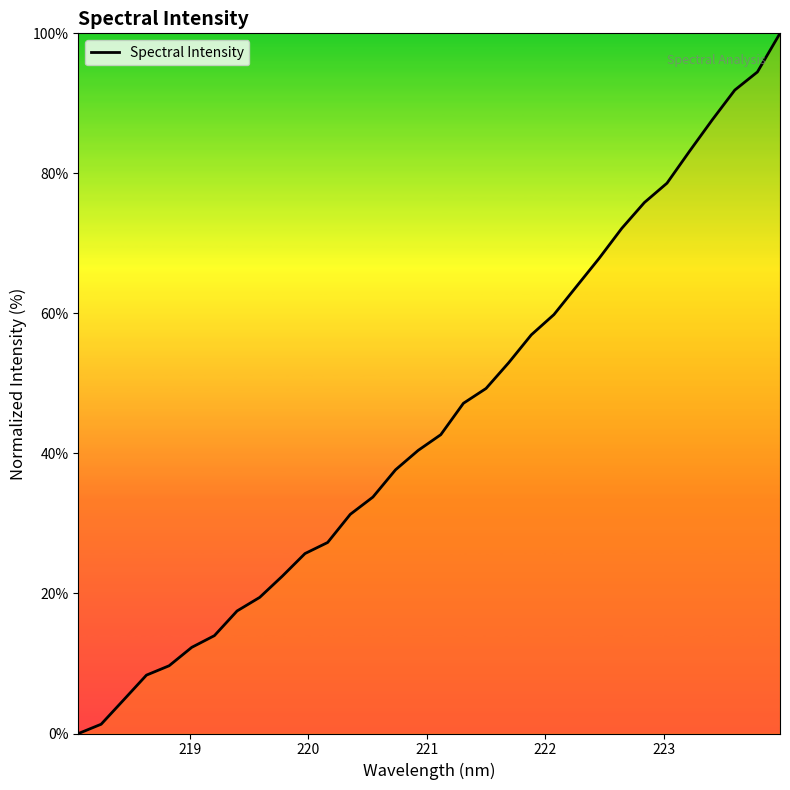

What is the maximum value shown in the chart?

100.0